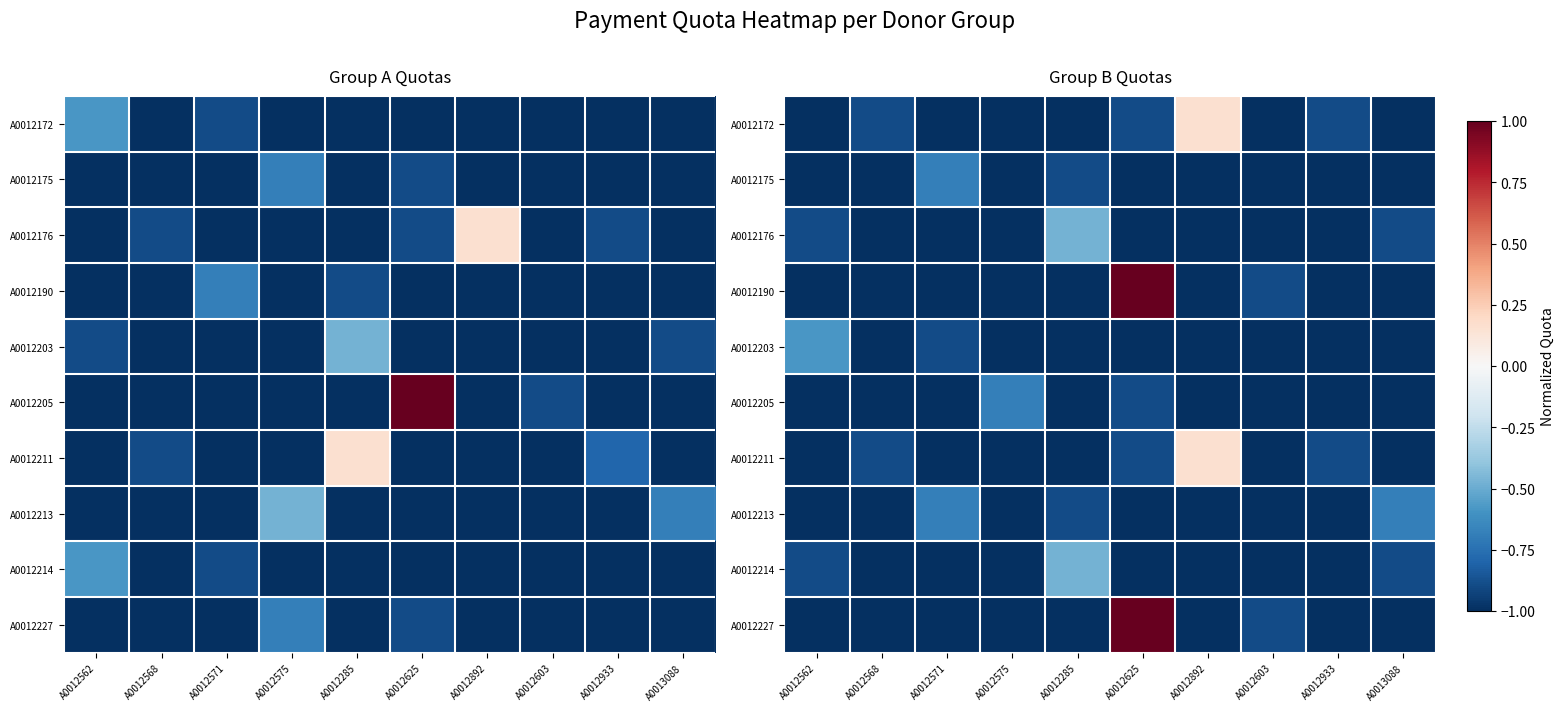

At which label is A0012190 closest to 0?

A0012603